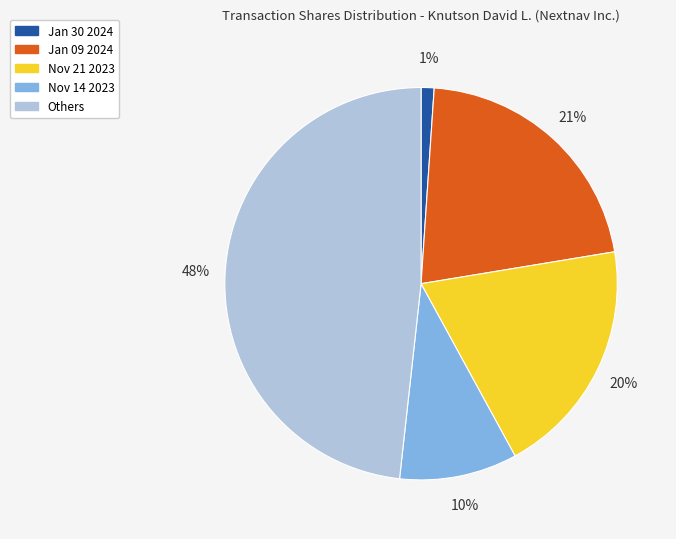

What is the largest slice in the pie chart?

Others